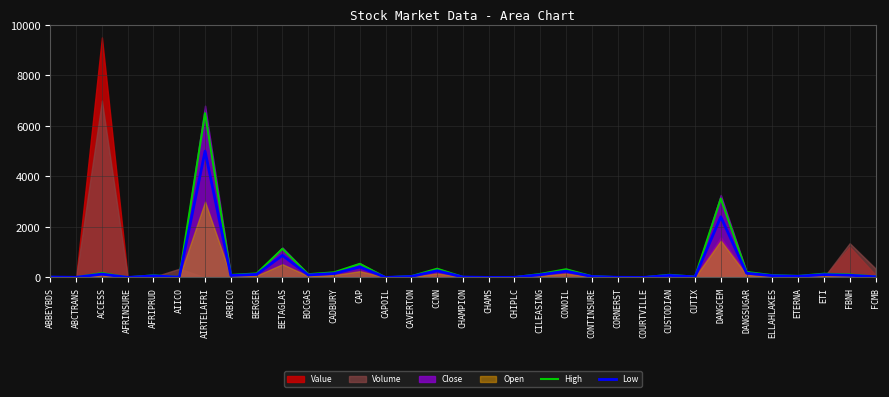

Between DANGSUGAR and CHAMS, which is larger?

DANGSUGAR